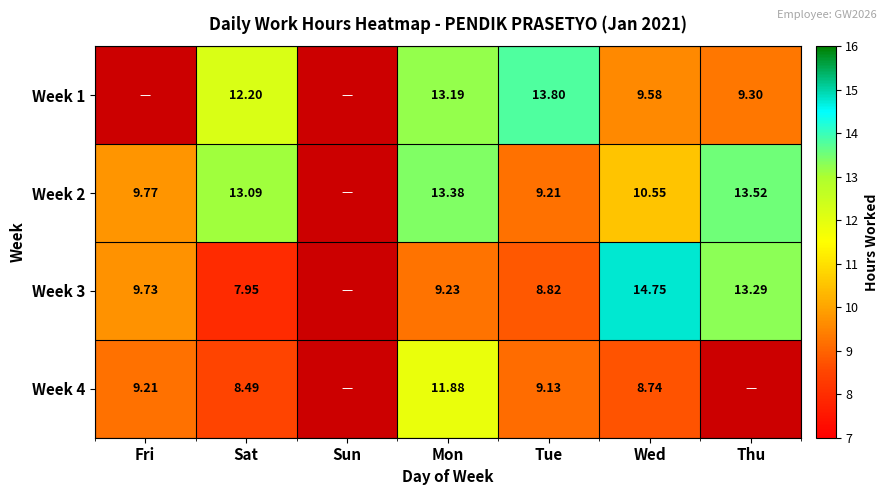

Count the number of categories in the chart.

7